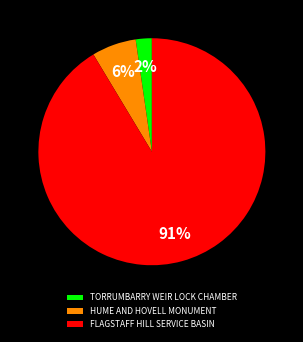

Do HUME AND HOVELL MONUMENT and TORRUMBARRY WEIR LOCK CHAMBER together represent more than half of the pie?

No